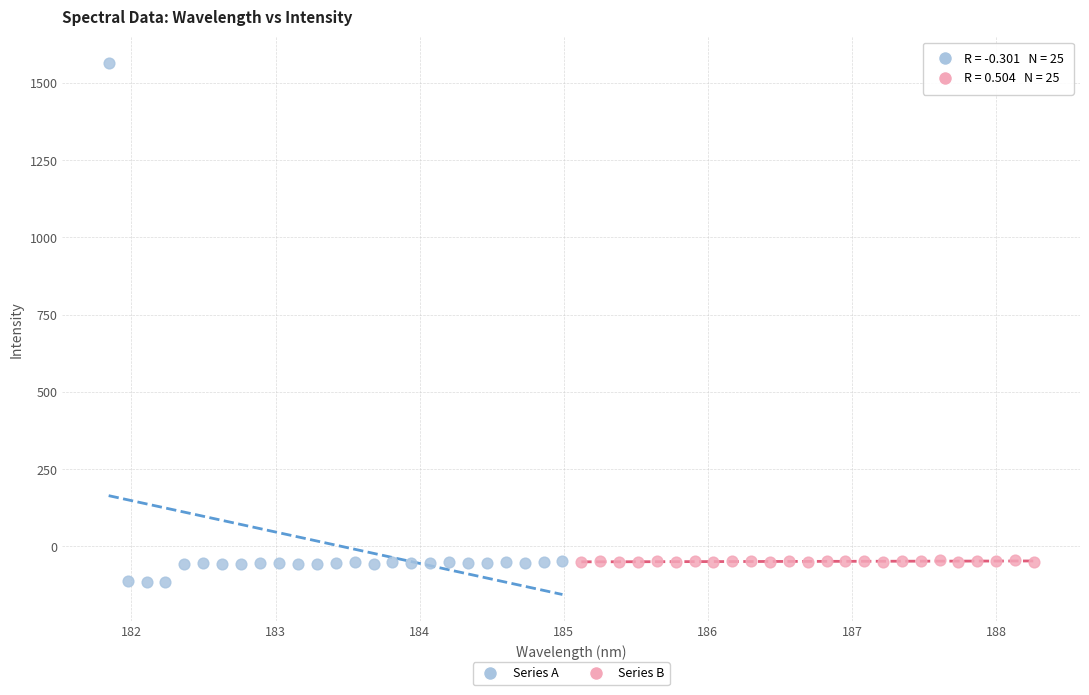

Which series has the widest spread of Y values?

Series A